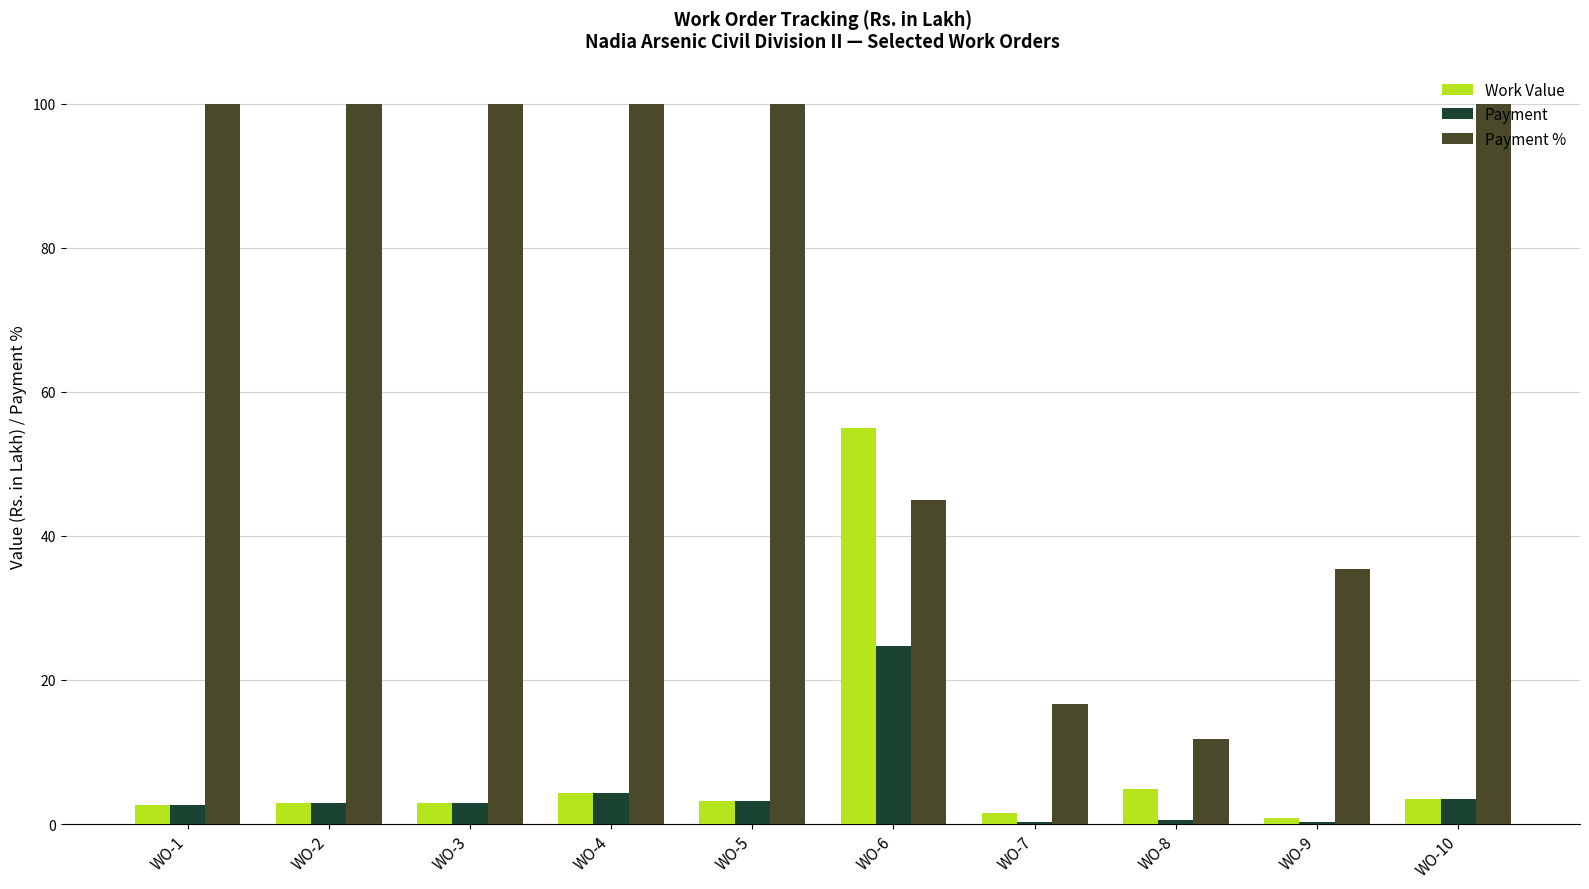

Count the number of categories in the chart.

10